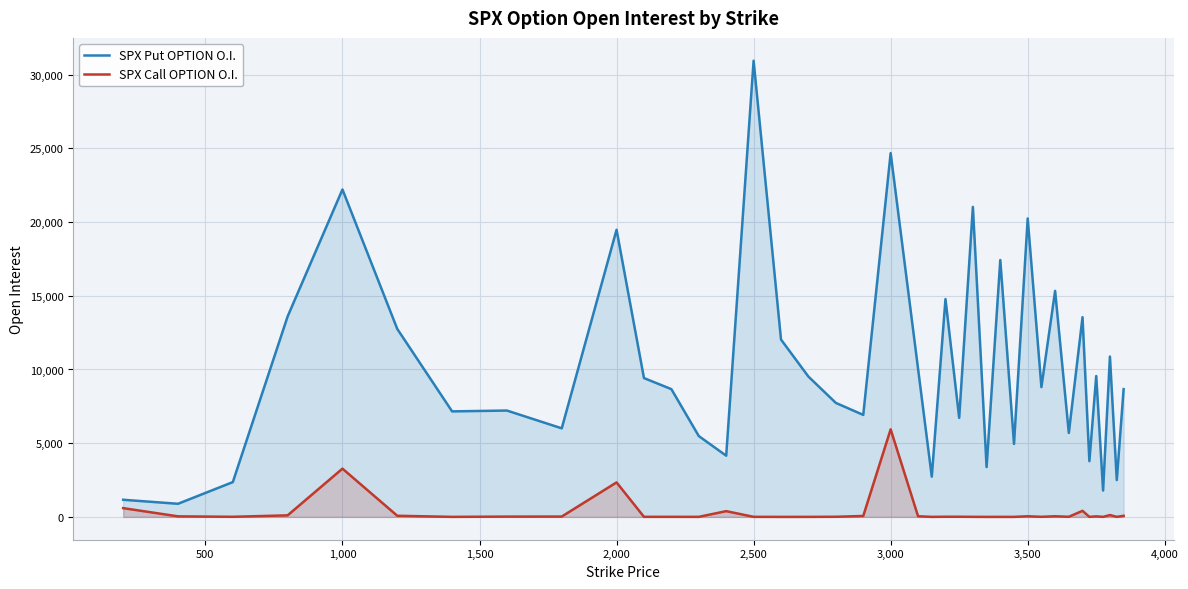

What is the greatest value displayed?

30949